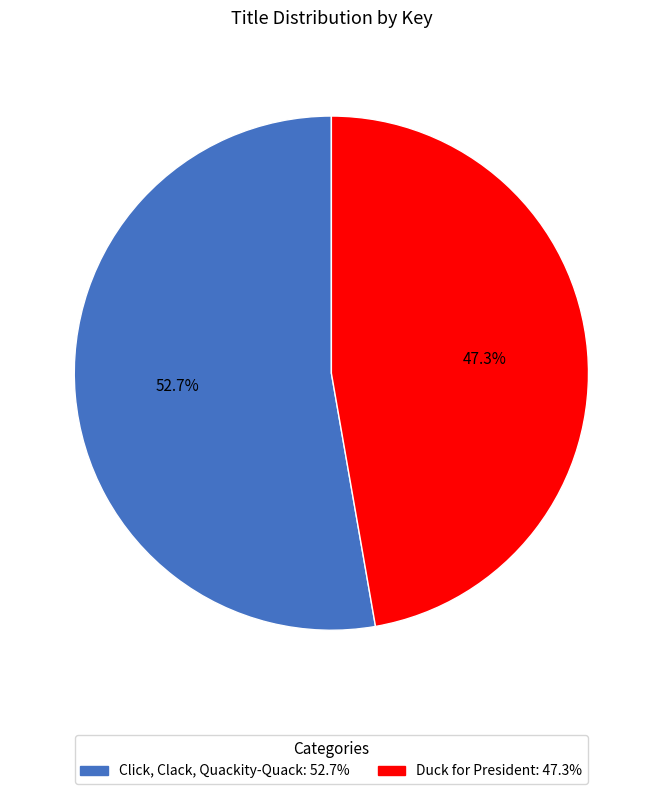

To the nearest percent, what is the average slice percentage?

50%